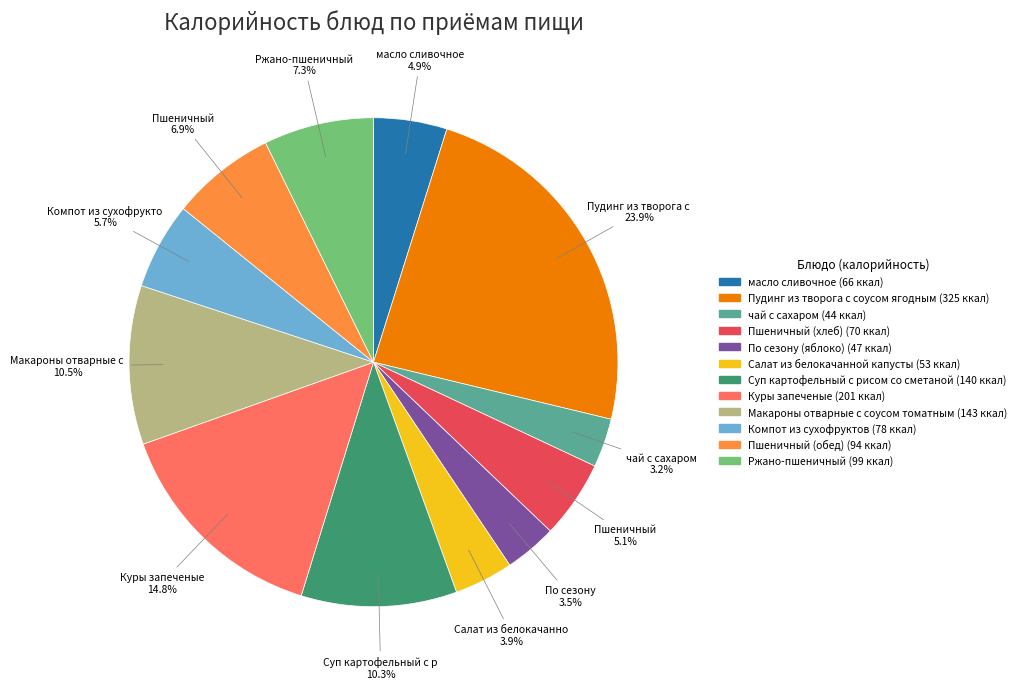

Is there any slice that represents more than half of the pie?

No